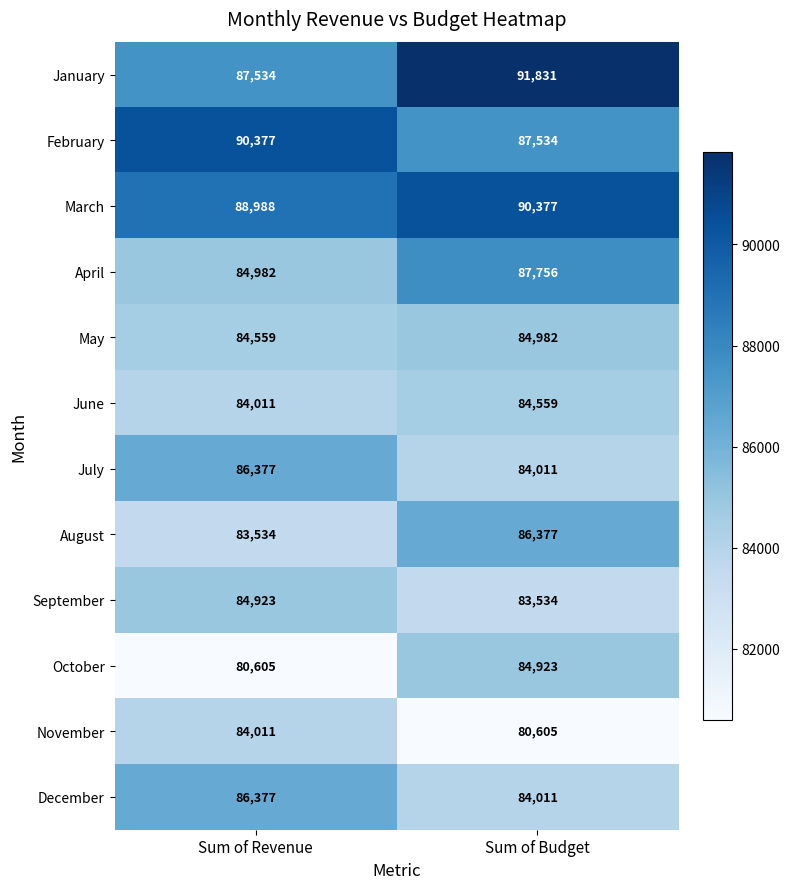

Reading right to left, transcribe all the data shown in this chart.

January: 91831	87534
February: 87534	90377
March: 90377	88988
April: 87756	84982
May: 84982	84559
June: 84559	84011
July: 84011	86377
August: 86377	83534
September: 83534	84923
October: 84923	80605
November: 80605	84011
December: 84011	86377